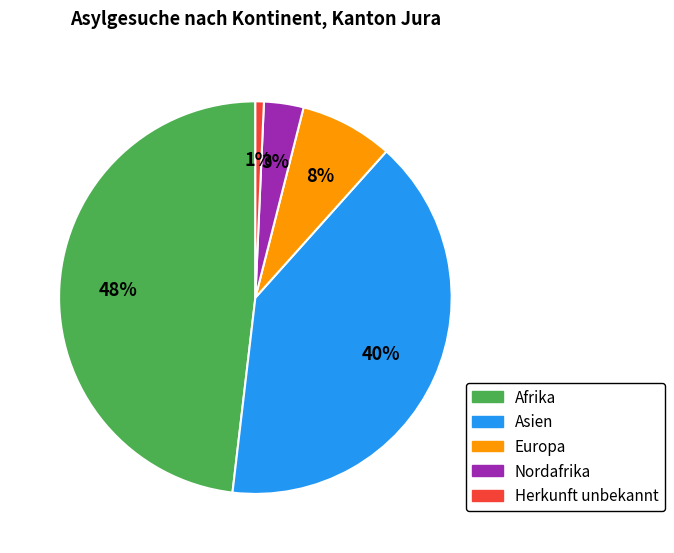

To the nearest percent, what is the difference between the largest and smallest slice percentages?

47%